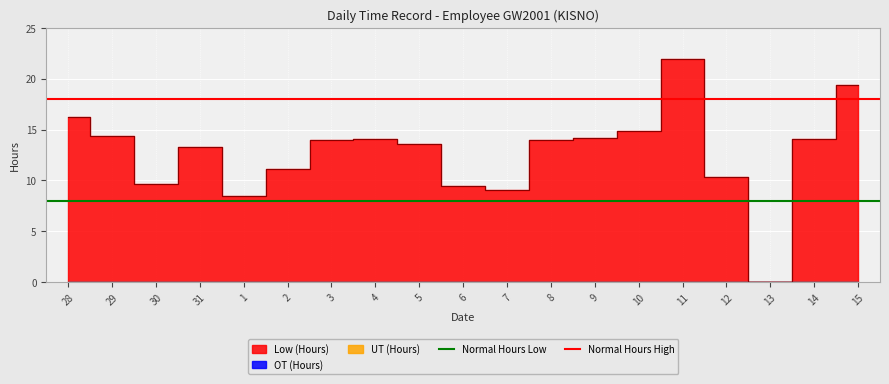

What is the sum of all Normal Hours High values?

36